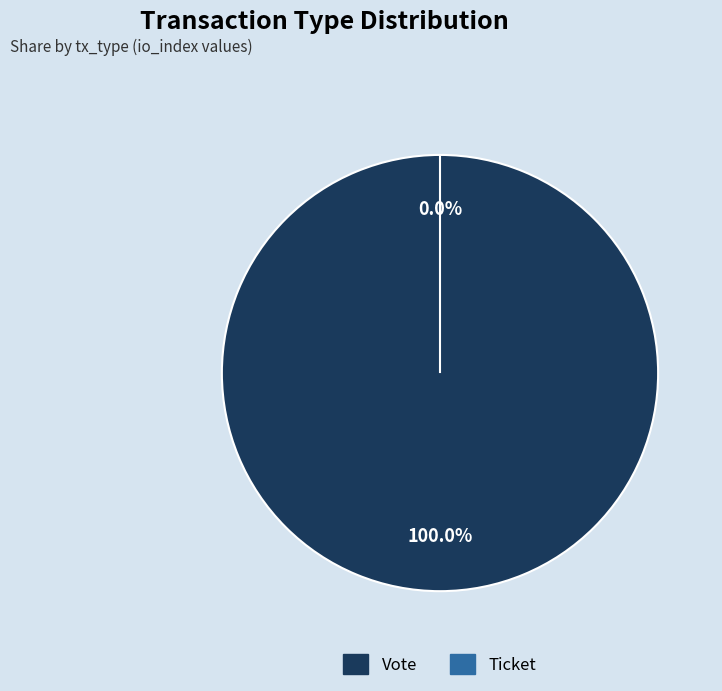

How many slices are in this pie chart?

2